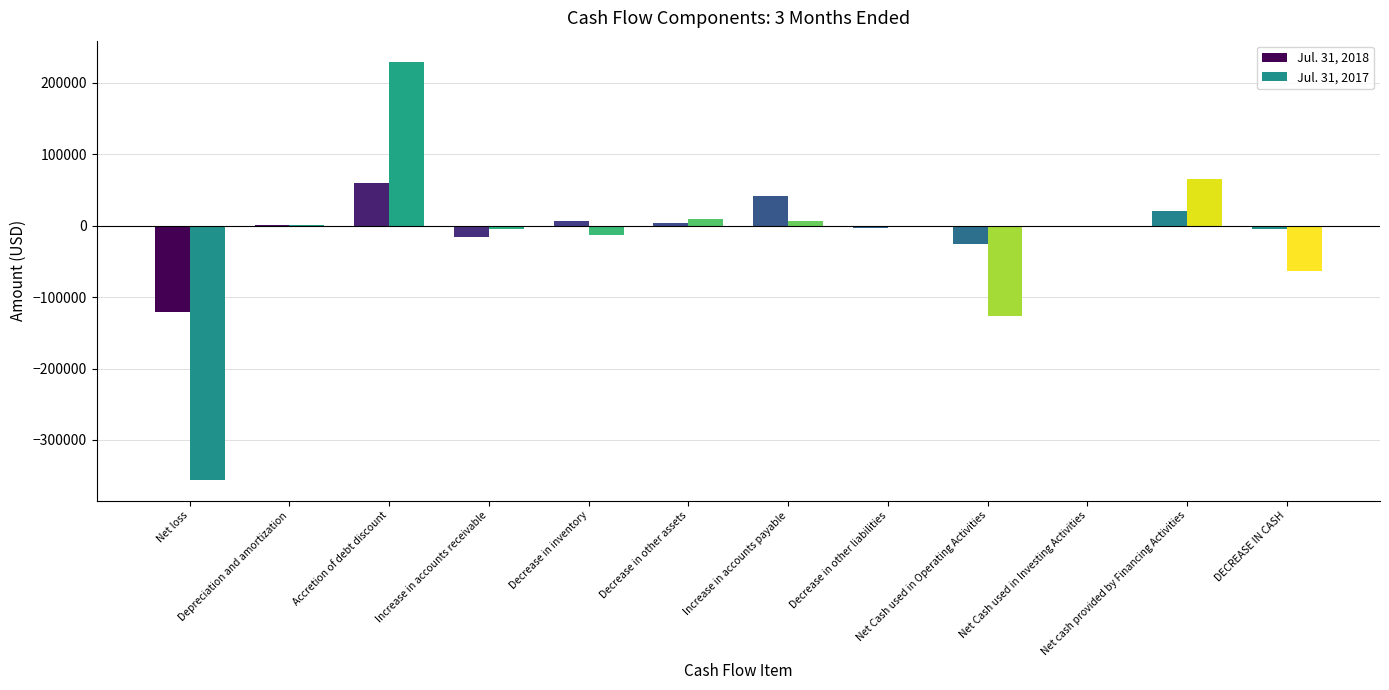

Which category has the lowest value across all series?

Net loss